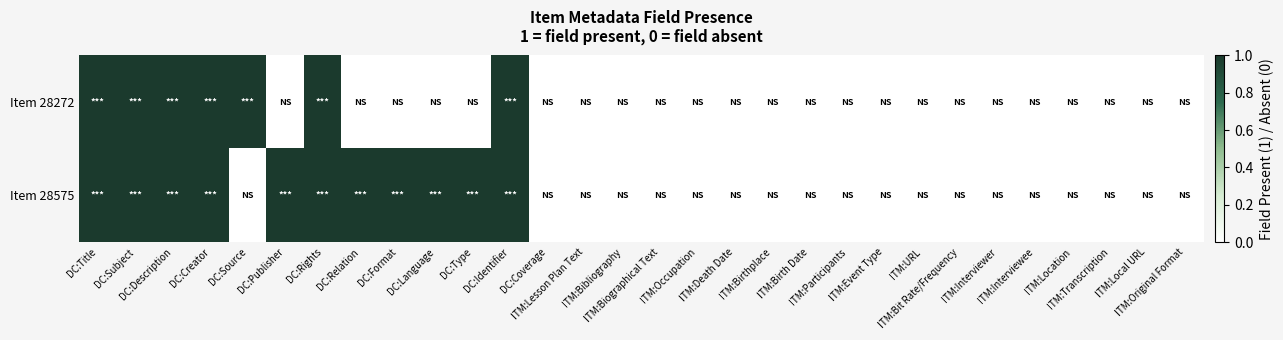

Count the number of data series in this chart.

2